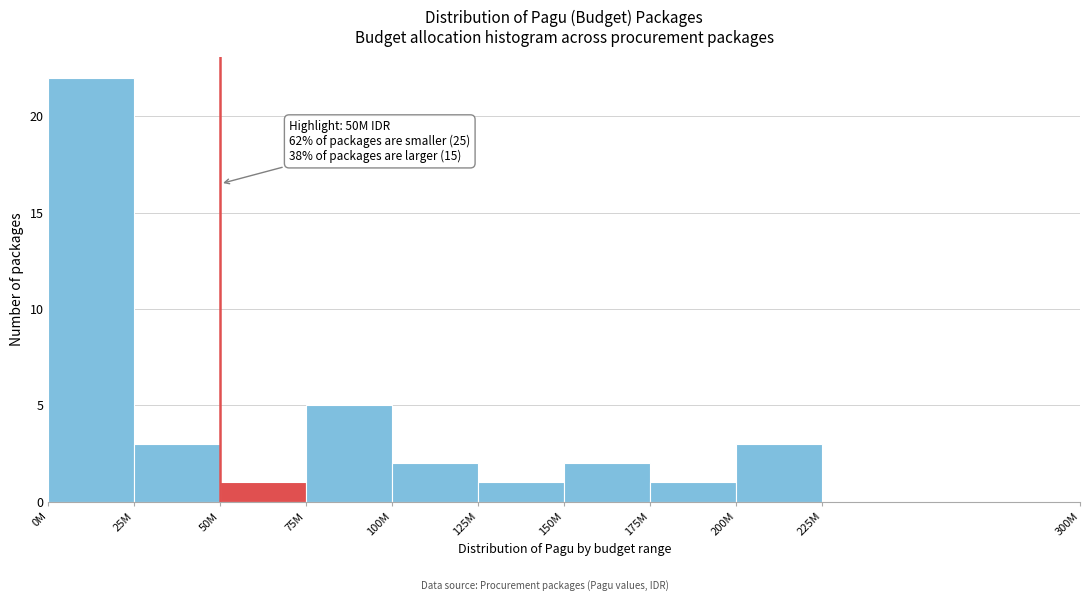

Reading right to left, what are all the values shown in this chart?

225M=0	200M=3	175M=1	150M=2	125M=1	100M=2	75M=5	50M=1	25M=3	0M=22